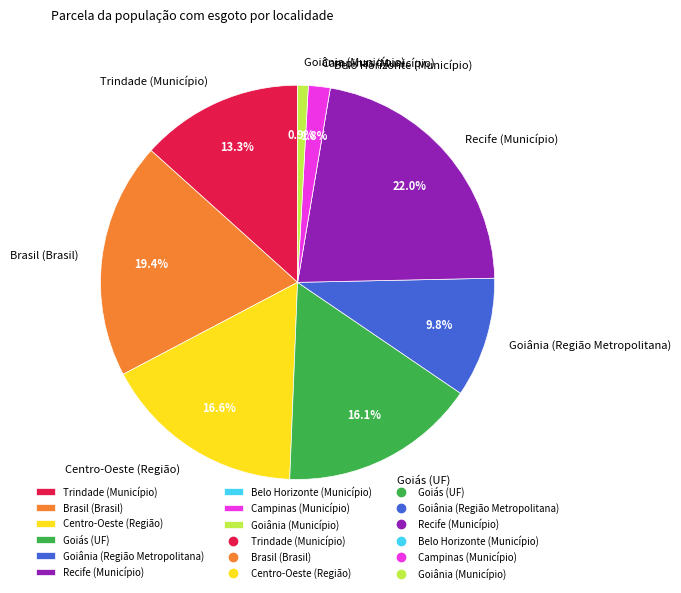

Which has a higher value, Goiás (UF) or Goiânia (Região Metropolitana)?

Goiás (UF)